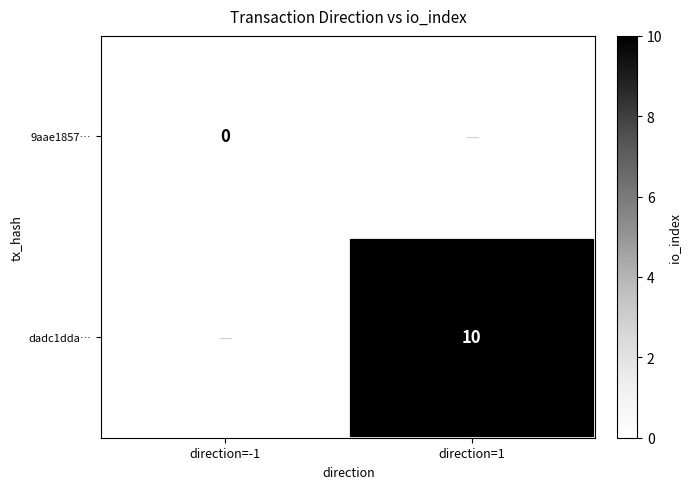

Count the number of categories in the chart.

2